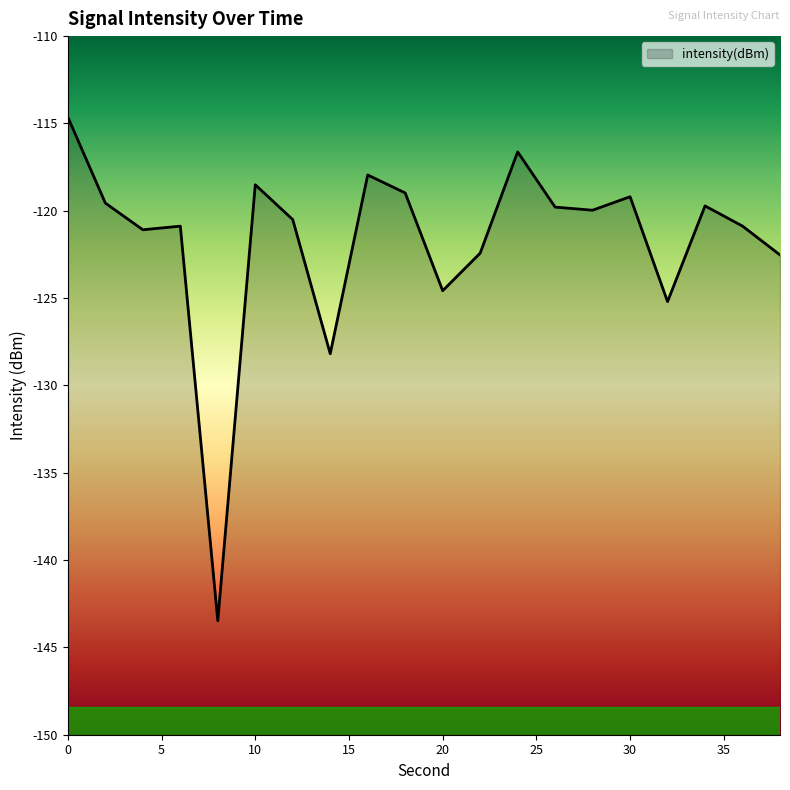

List the labels in order of value, smallest first.

8, 14, 32, 20, 38, 22, 4, 6, 36, 12, 28, 26, 34, 2, 30, 18, 10, 16, 24, 0